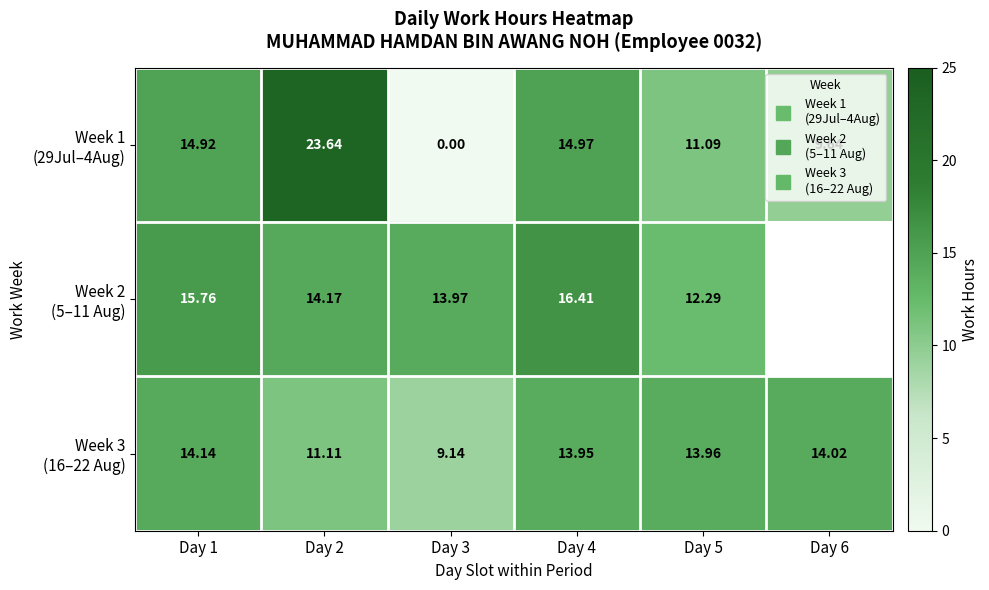

At how many categories does at least one series exceed 18?

1